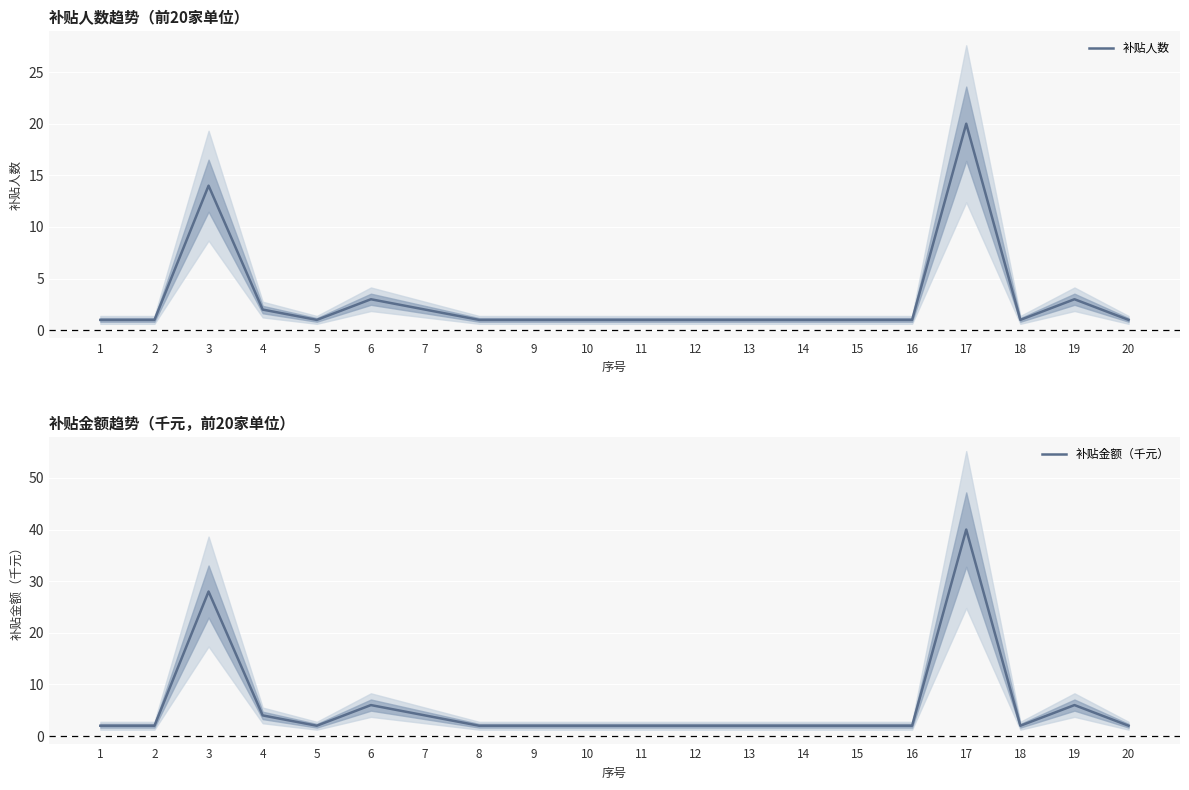

Reading left to right, list all the values displayed in this chart.

补贴人数: 1	1	14	2	1	3	2	1	1	1	1	1	1	1	1	1	20	1	3	1
补贴金额（千元）: 2	2	28	4	2	6	4	2	2	2	2	2	2	2	2	2	40	2	6	2